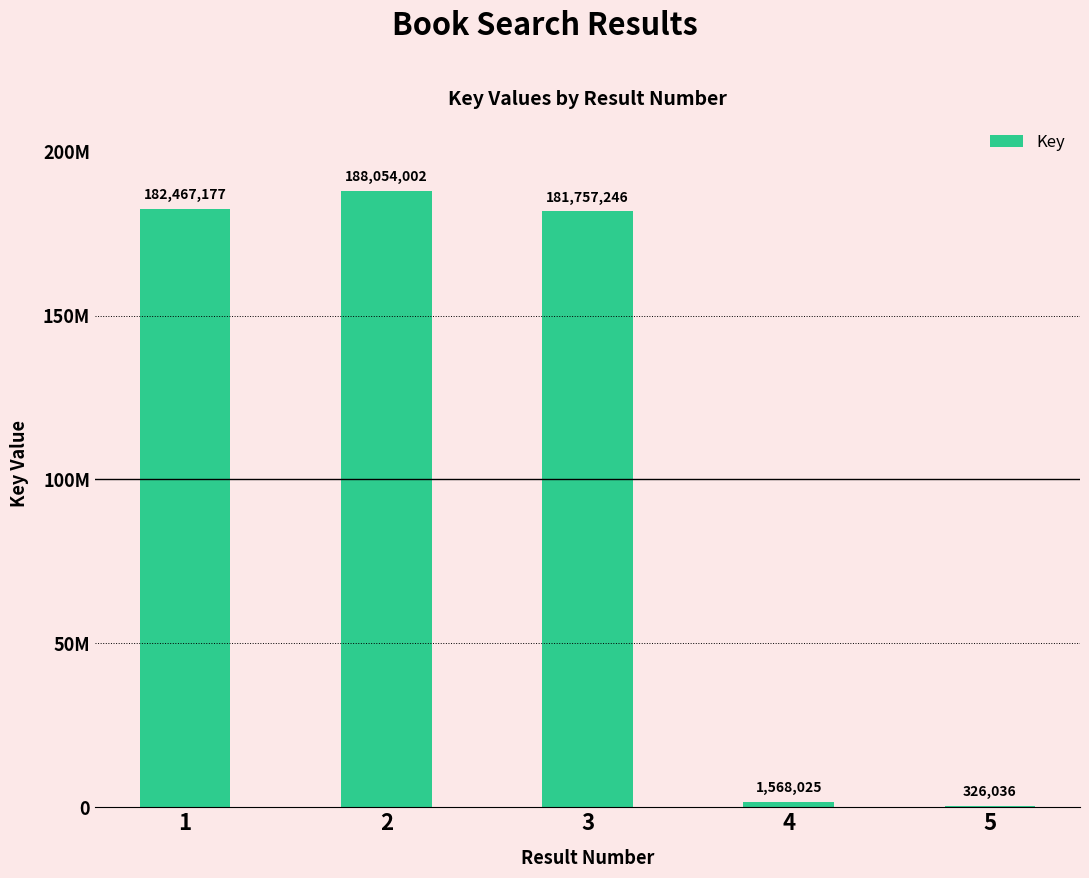

What is the difference between the maximum and second lowest values?

186485977